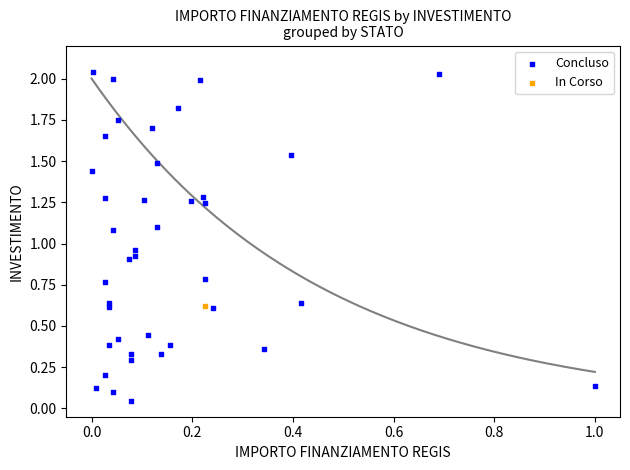

What are all the series names shown in the legend?

Concluso, In Corso